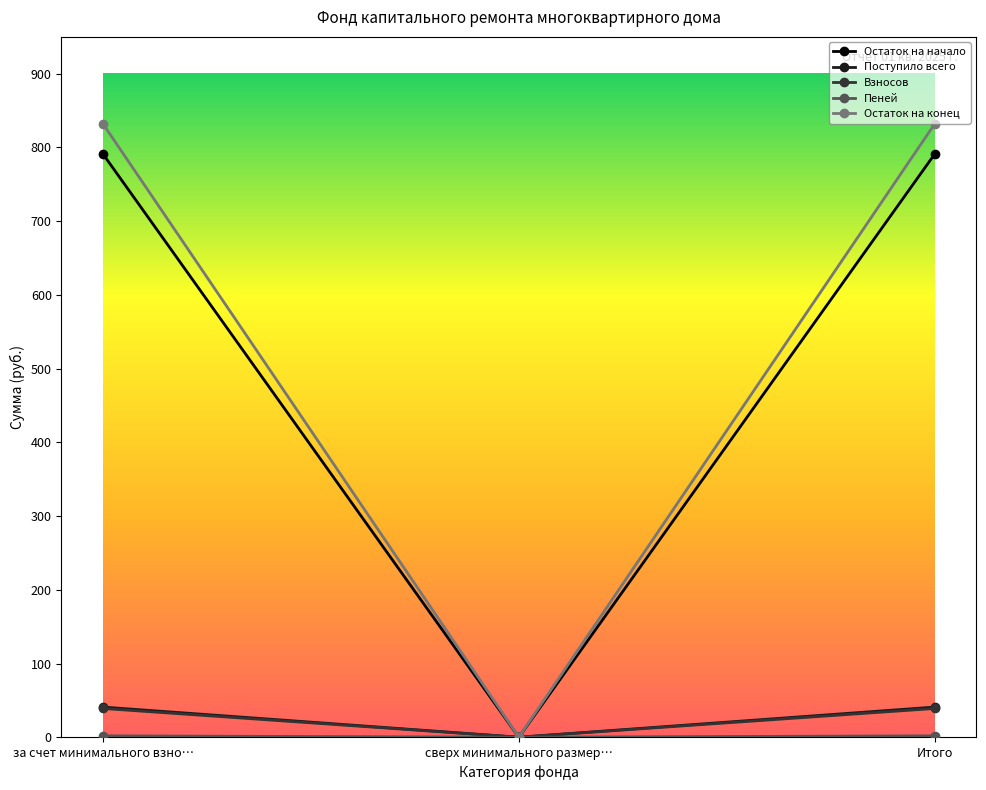

Is the value of Остаток на конец at за счет минимального взно… greater than the value of Остаток на начало at Итого?

Yes